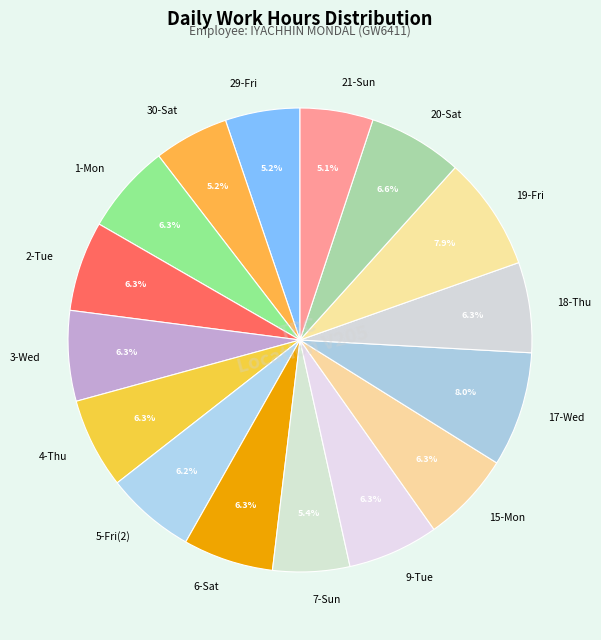

Is there any slice that represents more than half of the pie?

No